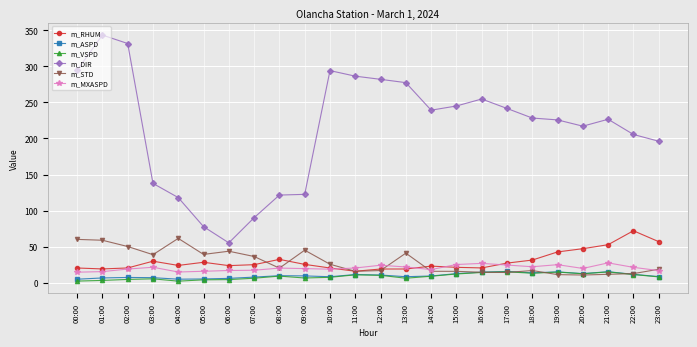

At which category does m_DIR reach its first local peak?

01:00